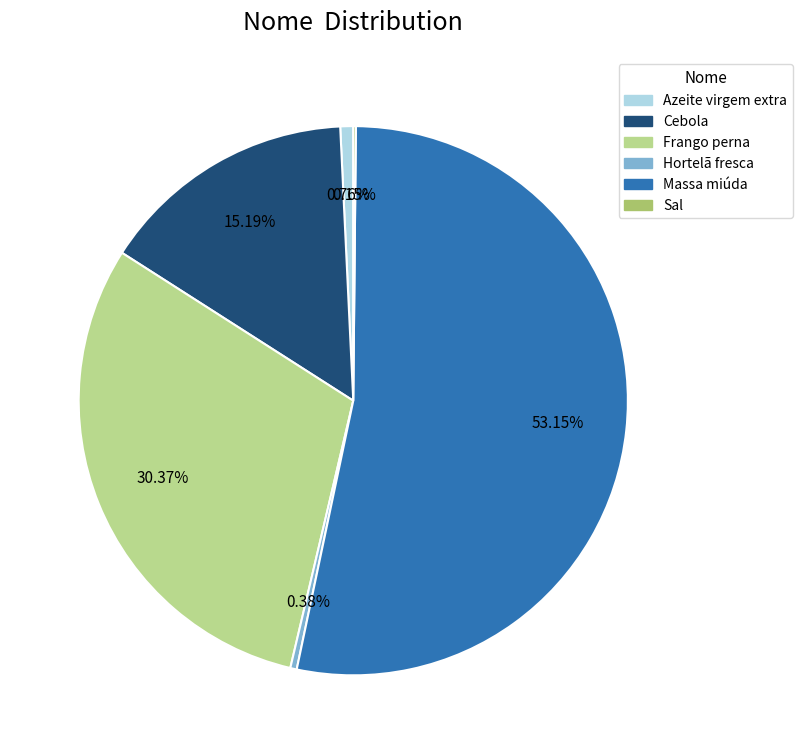

The Massa miúda slice represents 61% of the pie. True or false?

False